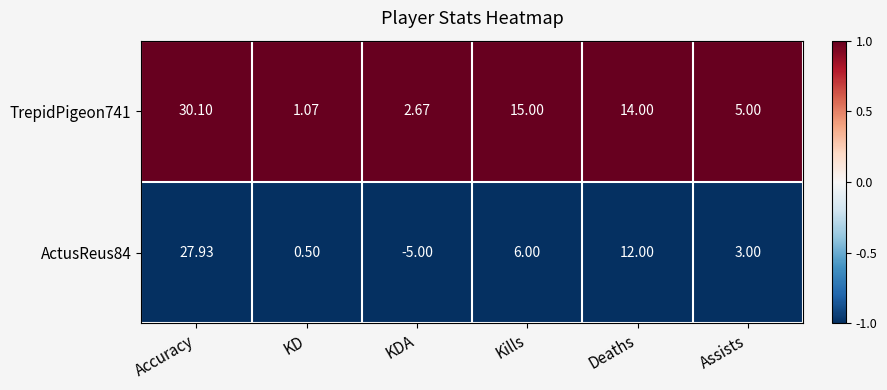

Rank the categories by ActusReus84 value from highest to lowest.

Accuracy, Deaths, Kills, Assists, KD, KDA